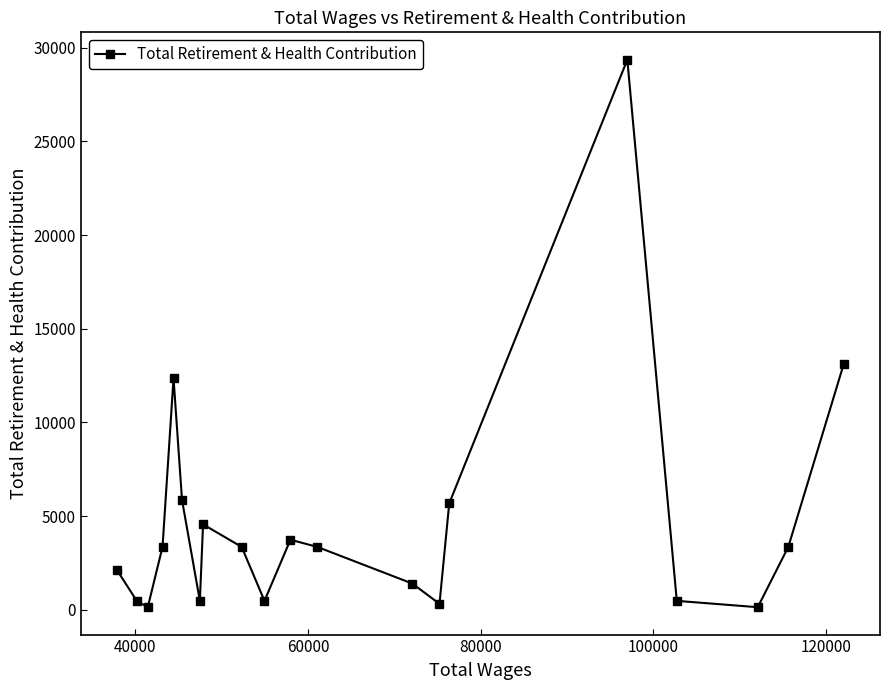

True or false: the data has more than 0 interior local peaks.

True